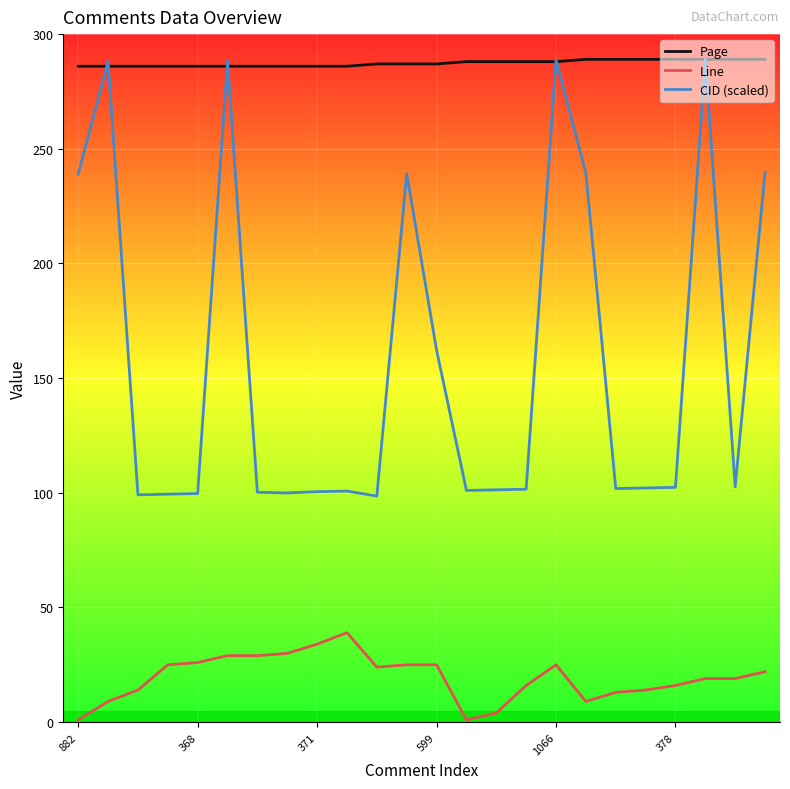

What is the maximum value for Line?

39.0